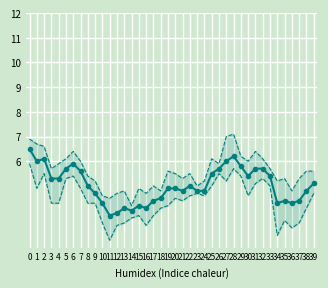

What is the difference between the col_2 values at 20 and 26?

0.4